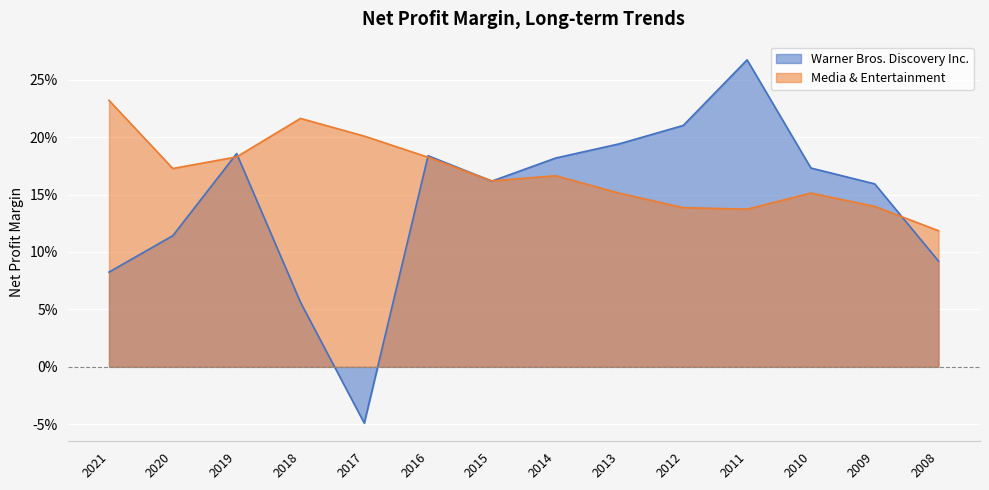

What is the greatest value displayed?

0.3